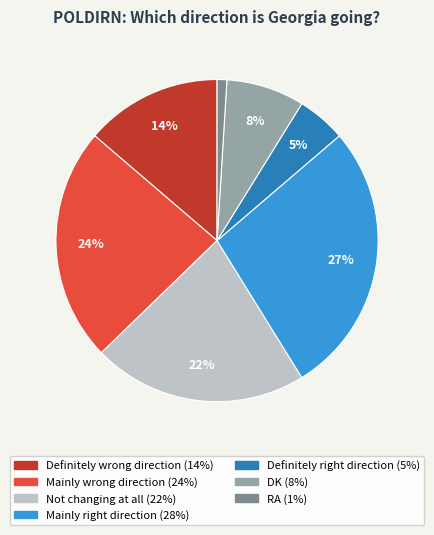

To the nearest percent, what is the difference between the largest and smallest slice percentages?

26%